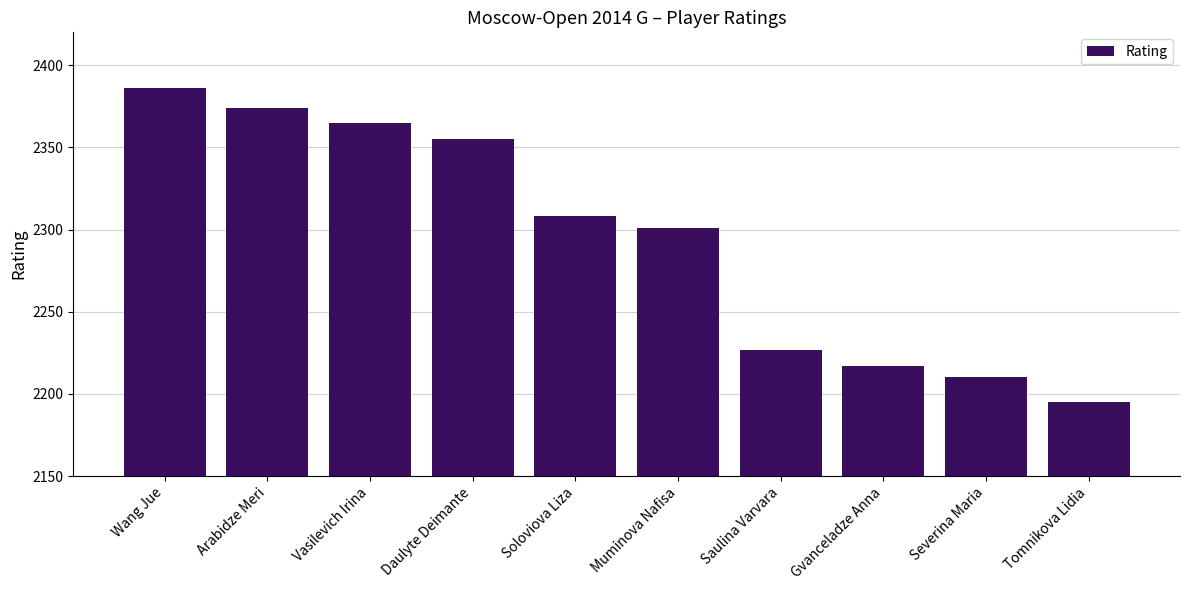

What is the difference between the values at Muminova Nafisa and Arabidze Meri?

73